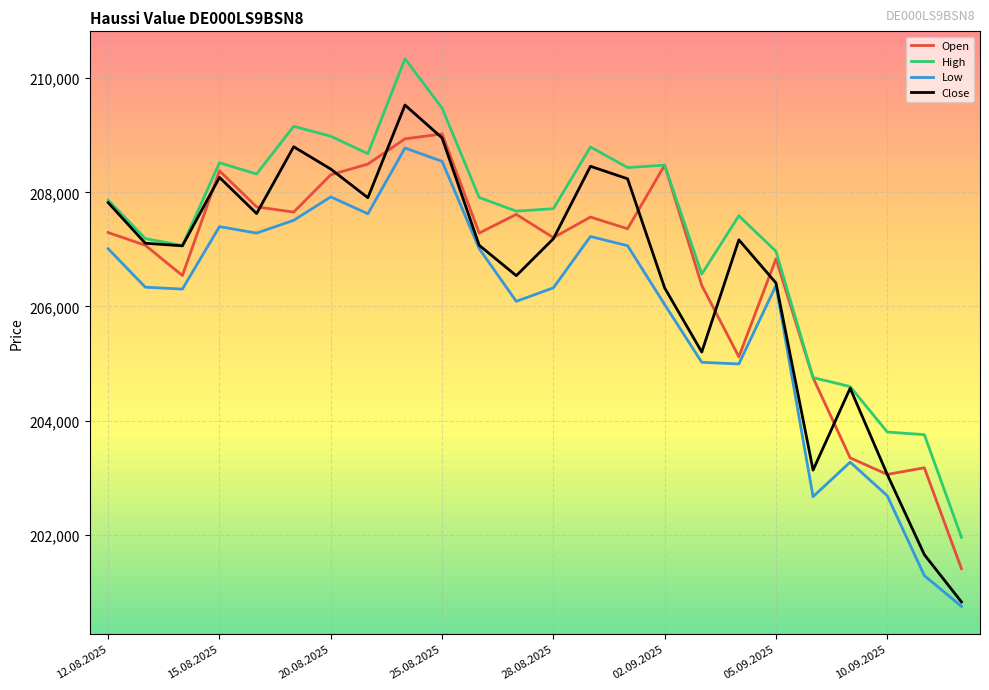

What is the lowest value of the Open series?

201406